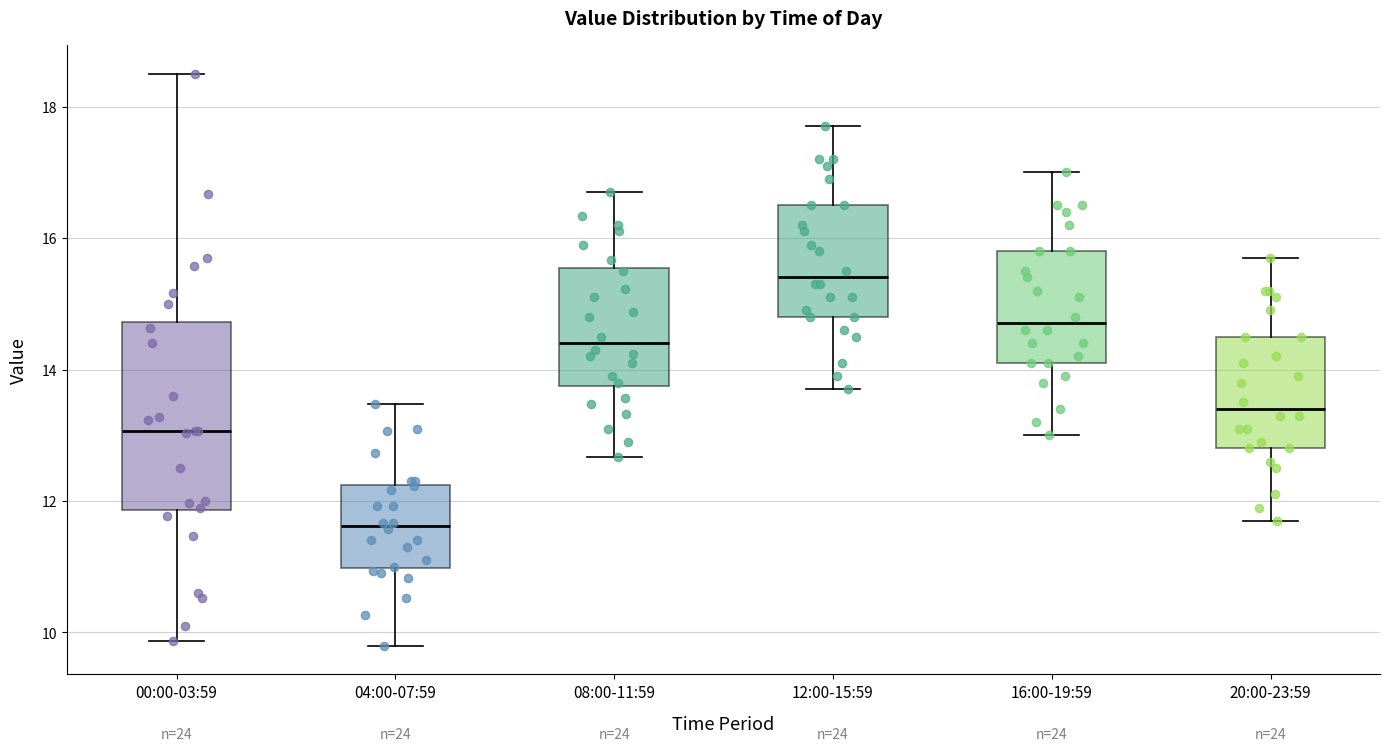

Where is the upper edge of the box for 20:00-23:59 on the y-axis? The values are not printed on the chart, so give them approximately, as read against the axis.

14.6